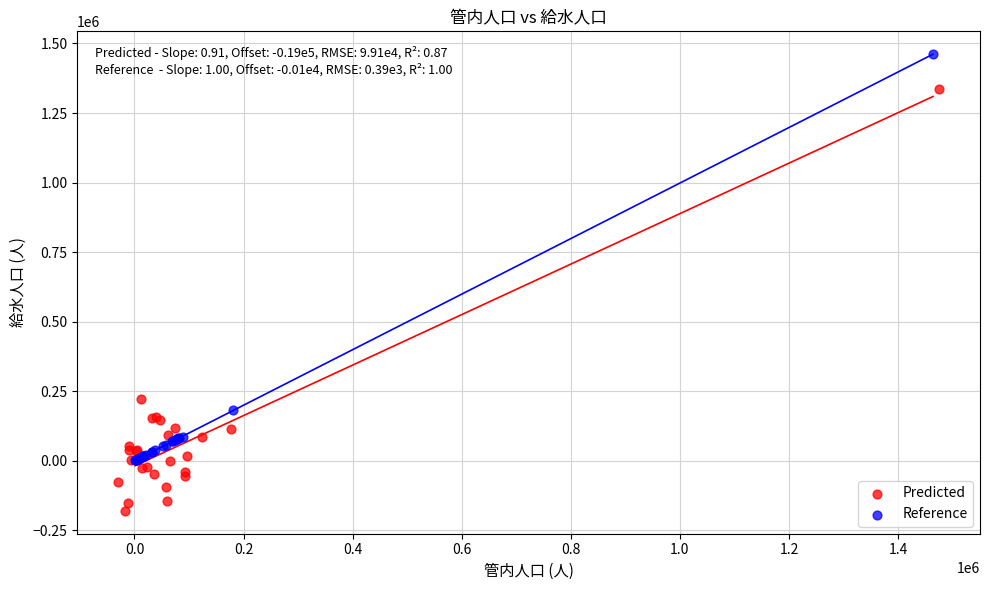

Which series reaches the minimum Y coordinate?

Predicted